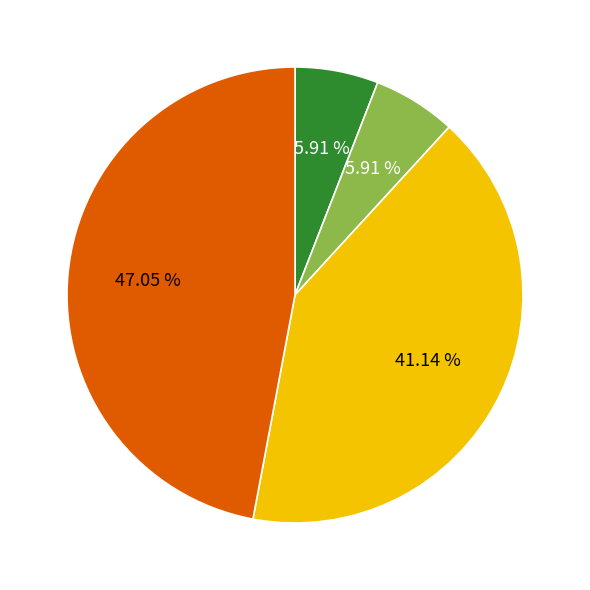

Is there any slice that represents more than half of the pie?

No